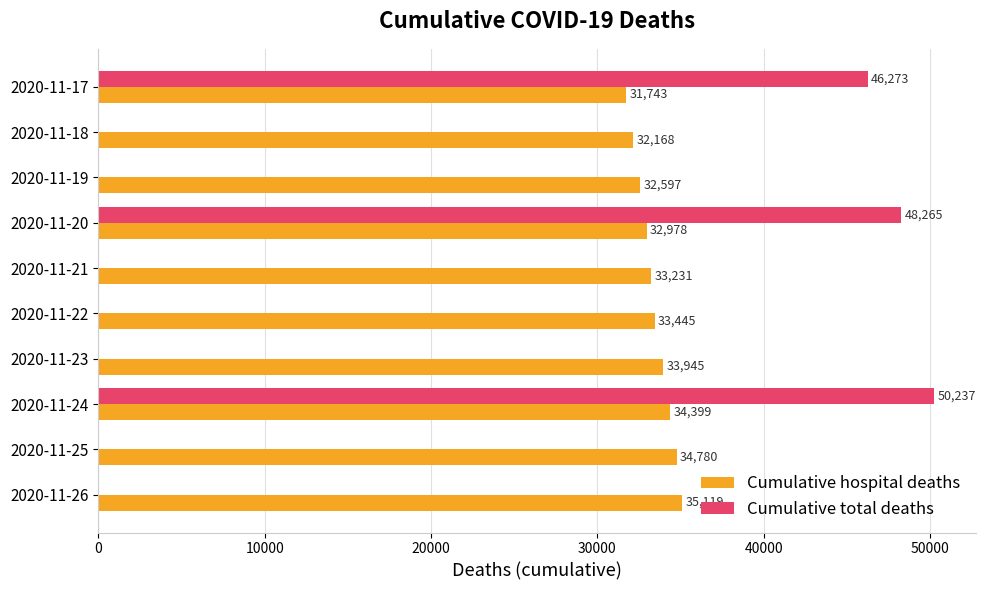

What is the sum of all Cumulative hospital deaths values?

334405